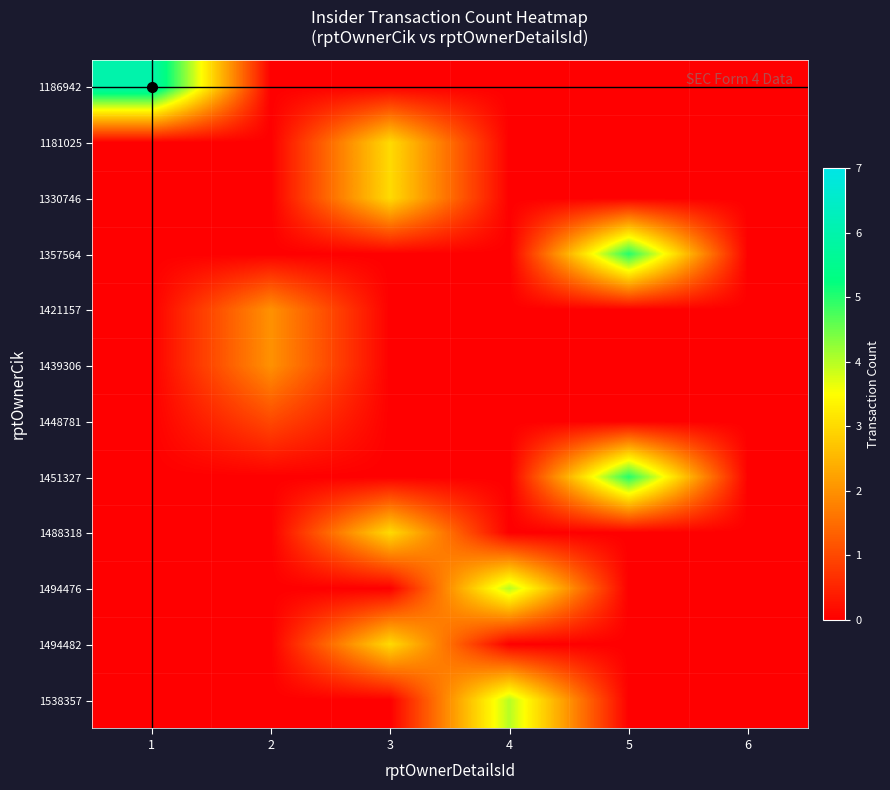

At how many categories does at least one series exceed 5?

1